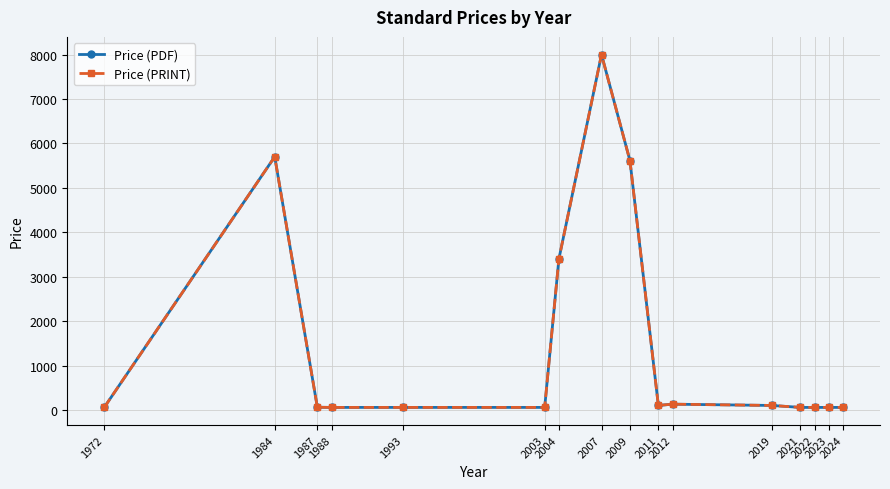

Is this an area chart (filled region under the line)?

No